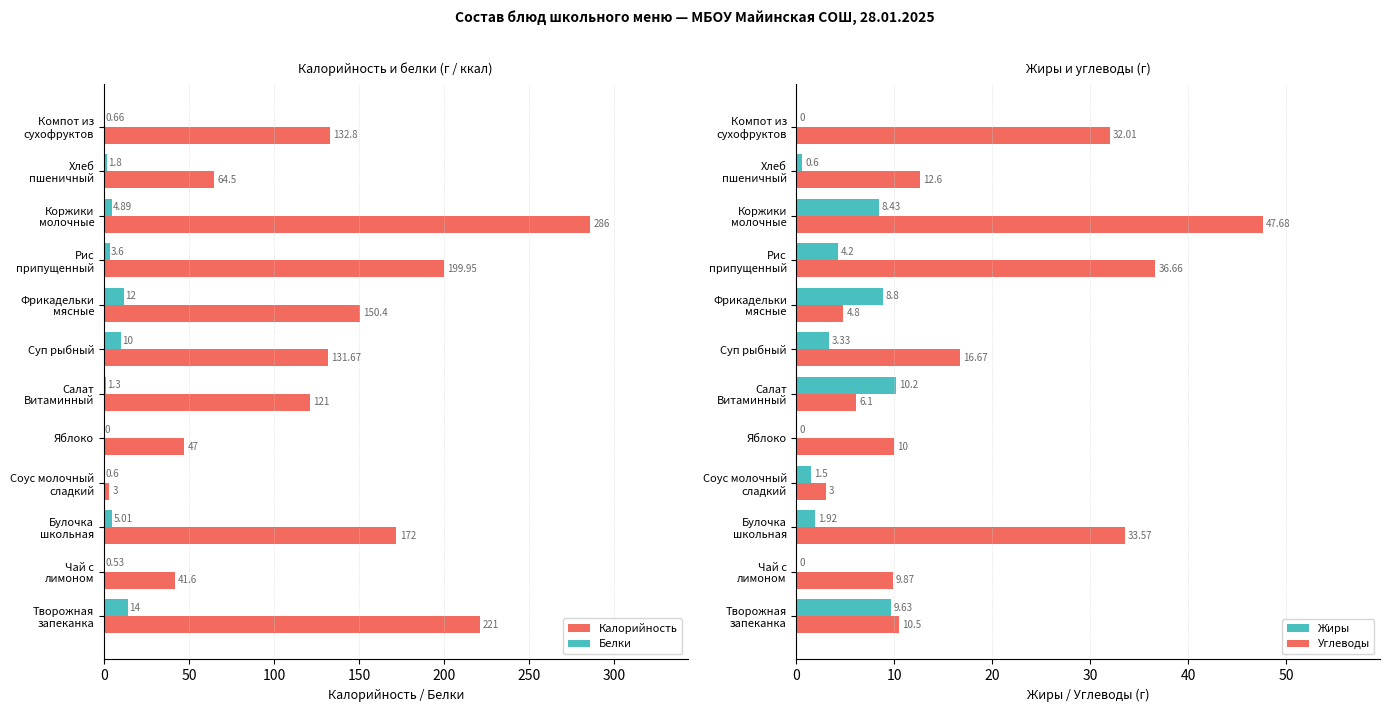

How many groups of bars are there?

12